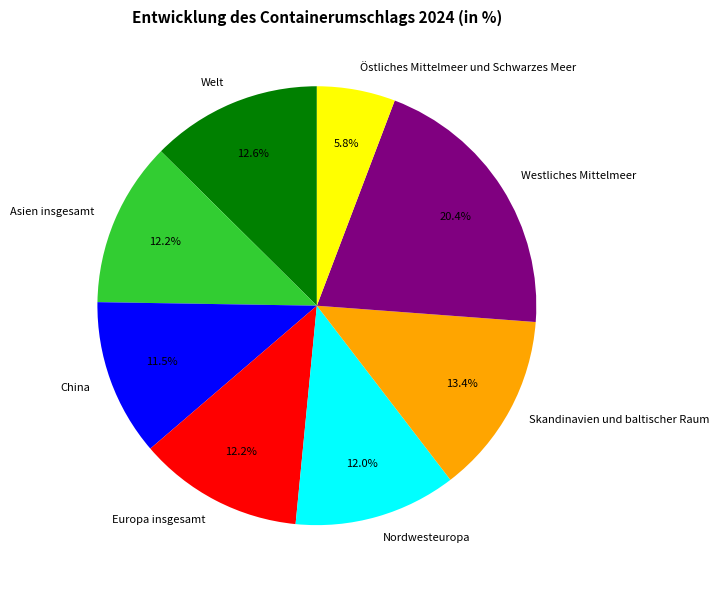

What is the smallest slice in the pie chart?

Östliches Mittelmeer und Schwarzes Meer